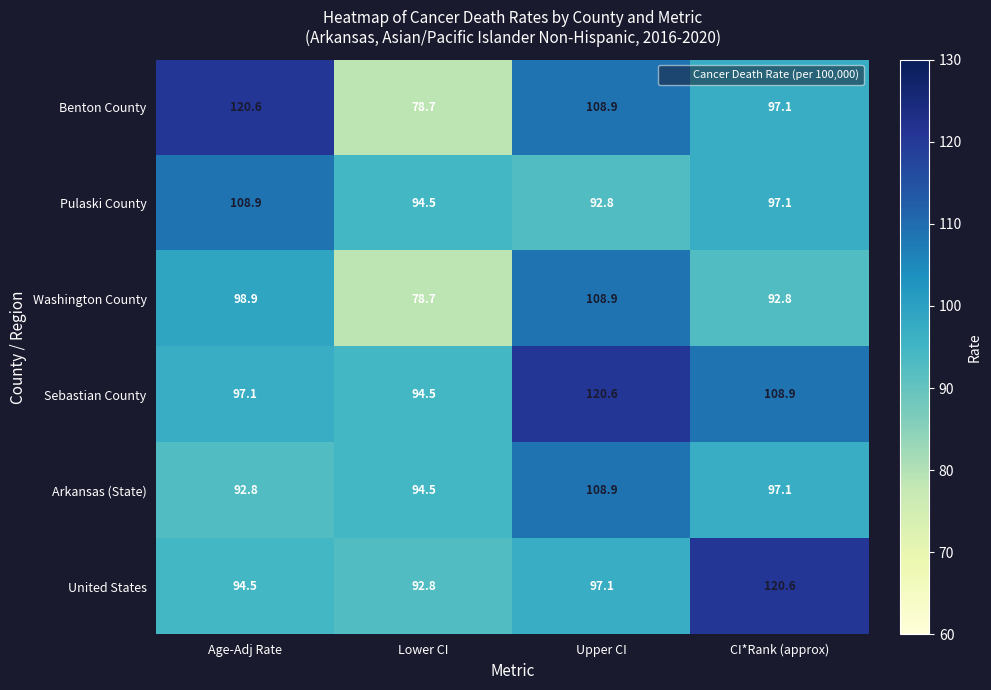

Count the number of categories in the chart.

4